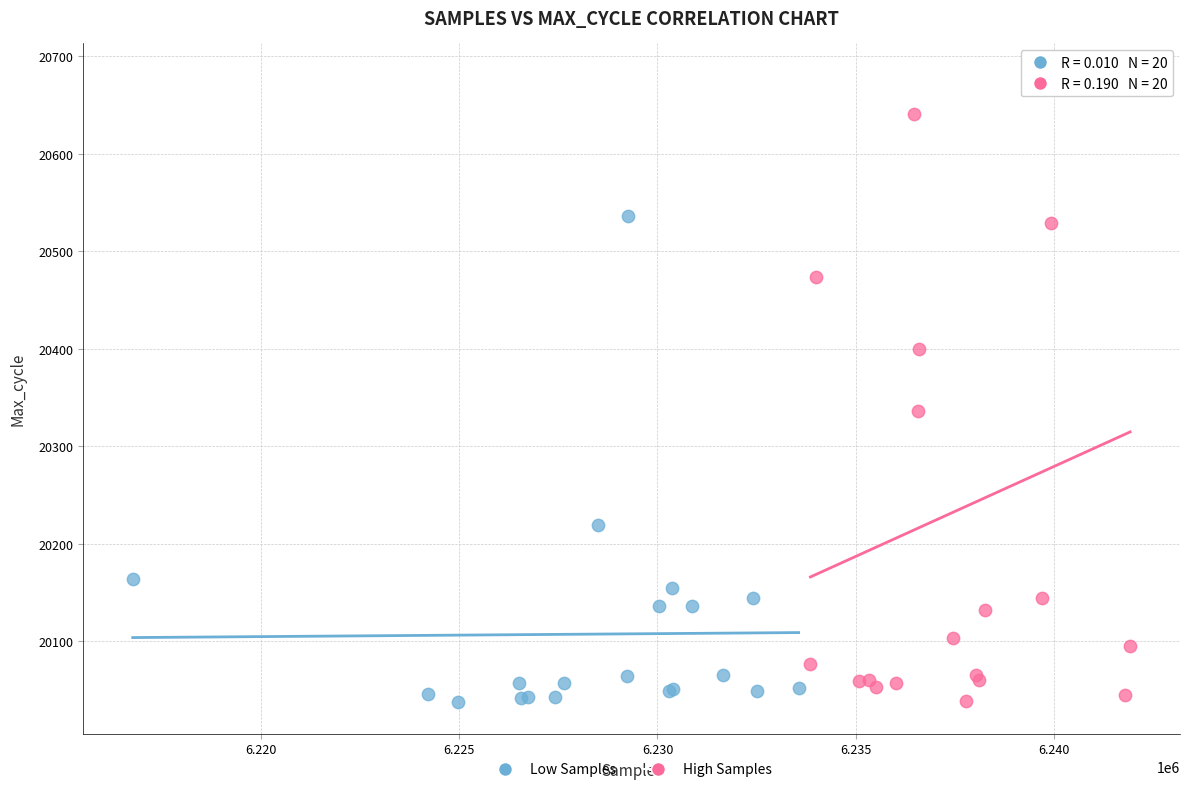

Which series has the widest spread of Y values?

High Samples